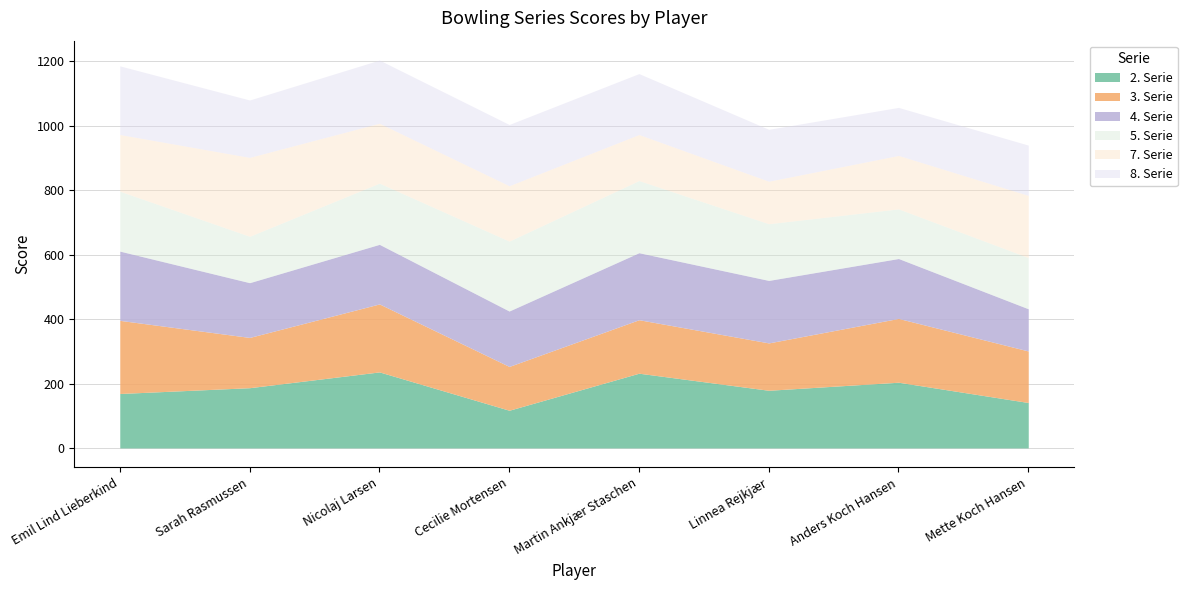

What is the label of the 6th point from the right?

Nicolaj Larsen